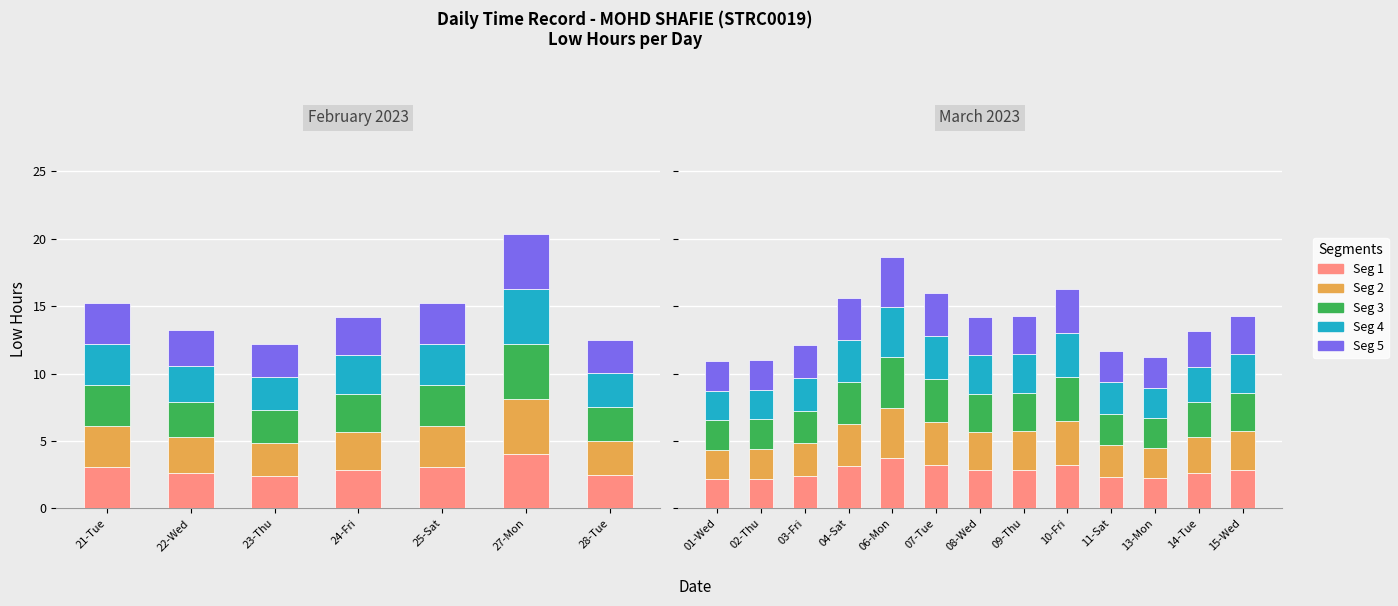

What is the ratio of the value at 13-Mon to the value at 10-Fri?

0.7